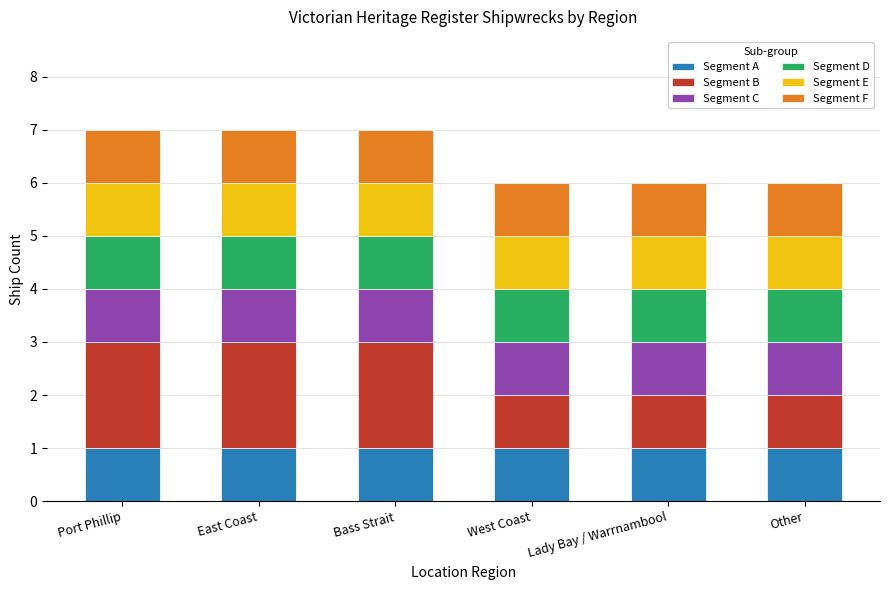

At which category is the sum across all series the highest?

Port Phillip